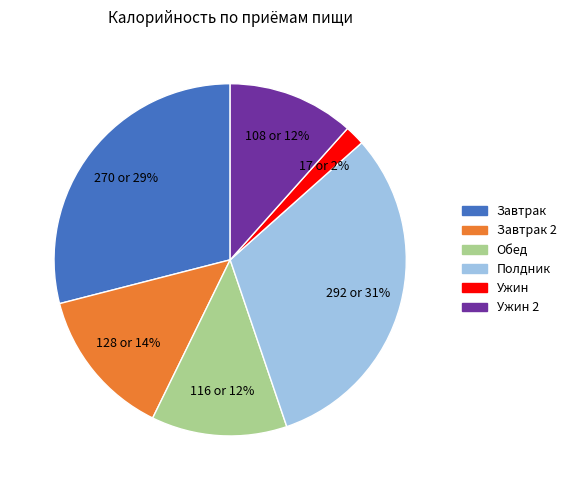

Between Ужин and Обед, which is larger?

Обед